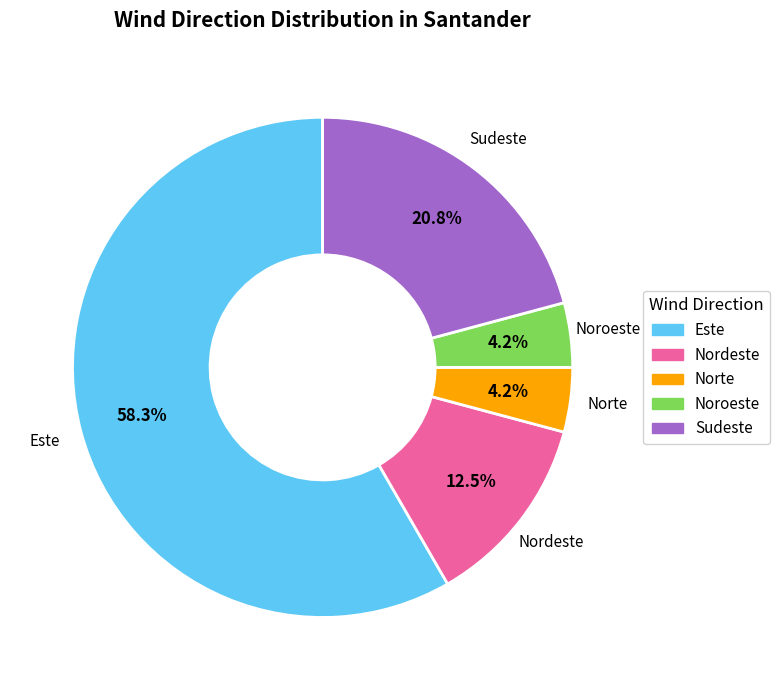

What is the largest slice in the pie chart?

Este